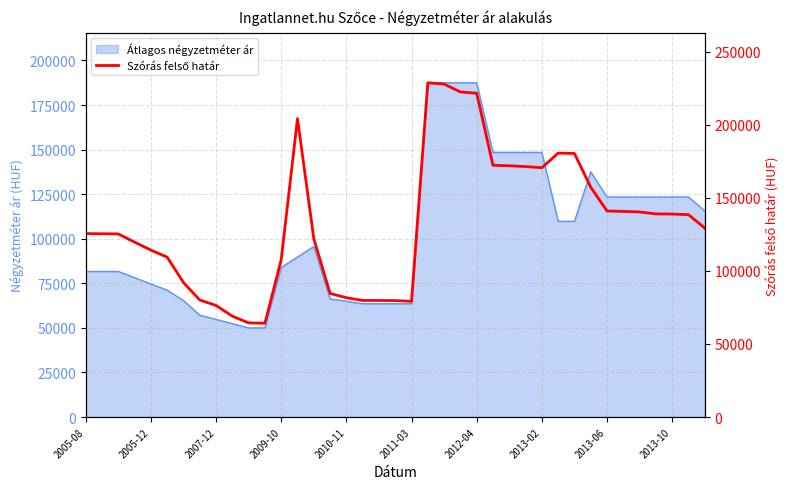

What is the change in value from 32 to 33?

-255